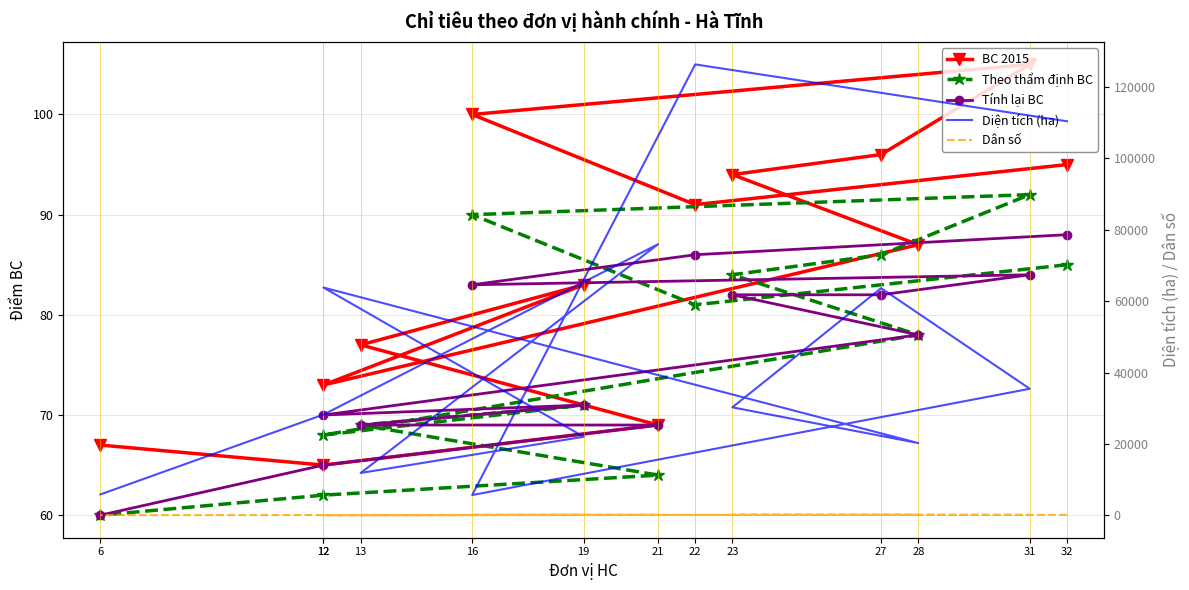

Which series has the largest total across all categories?

Diện tích (ha)